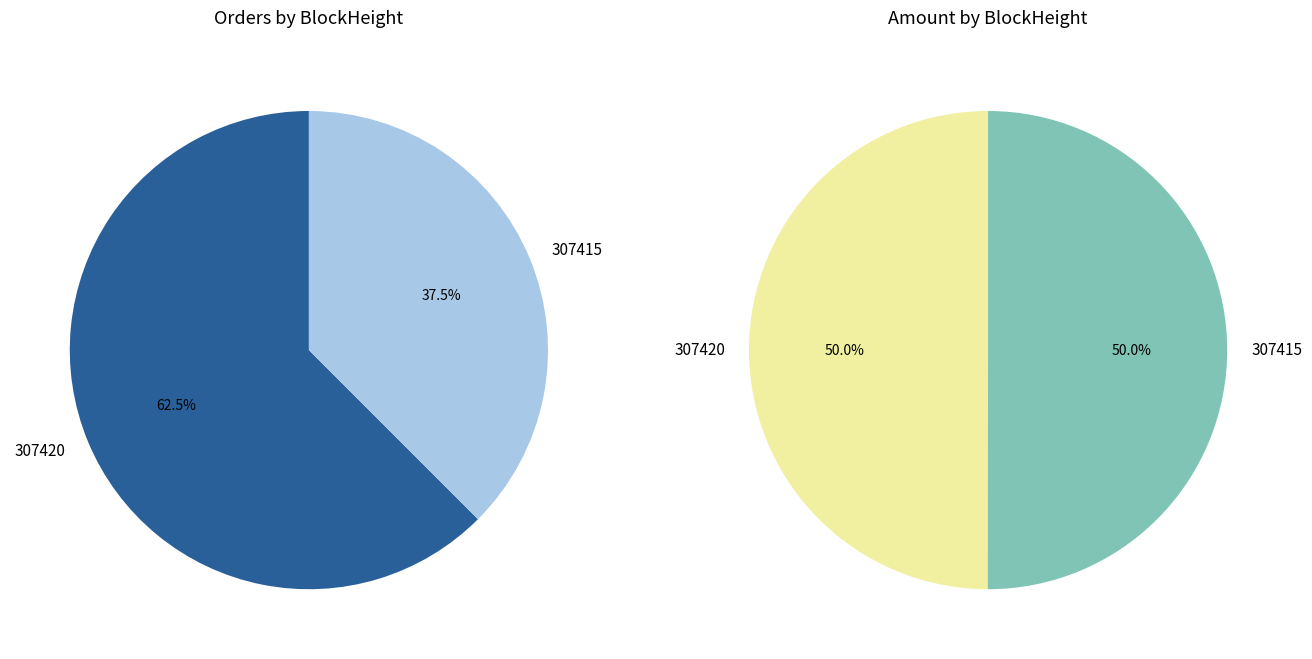

What is the total percentage of 307415 and 307420?

100.0%